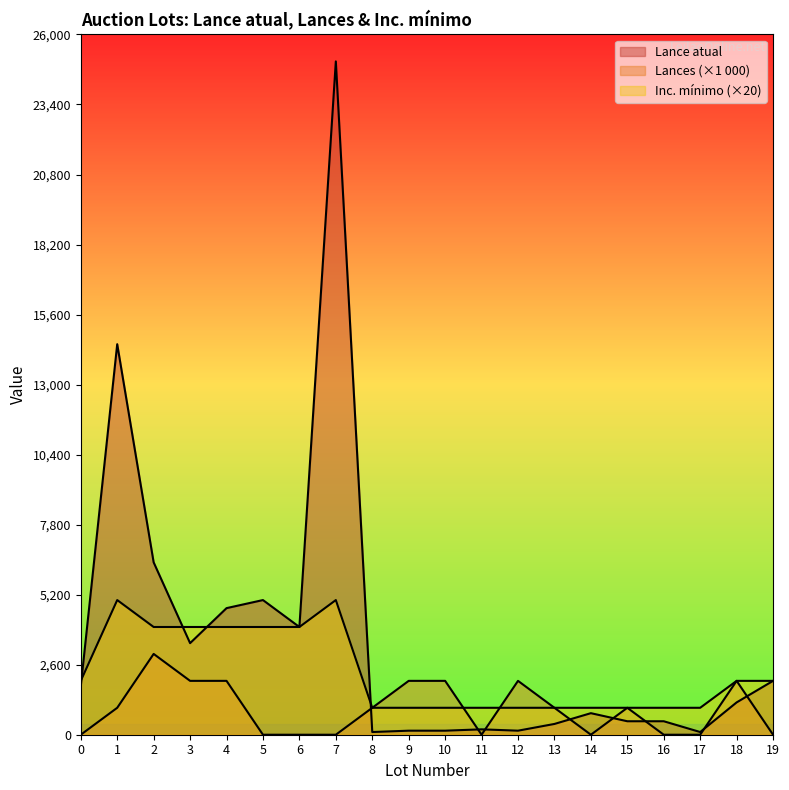

List the series in order of their overall mean, lowest first.

Lances, Inc. mínimo, Lance atual